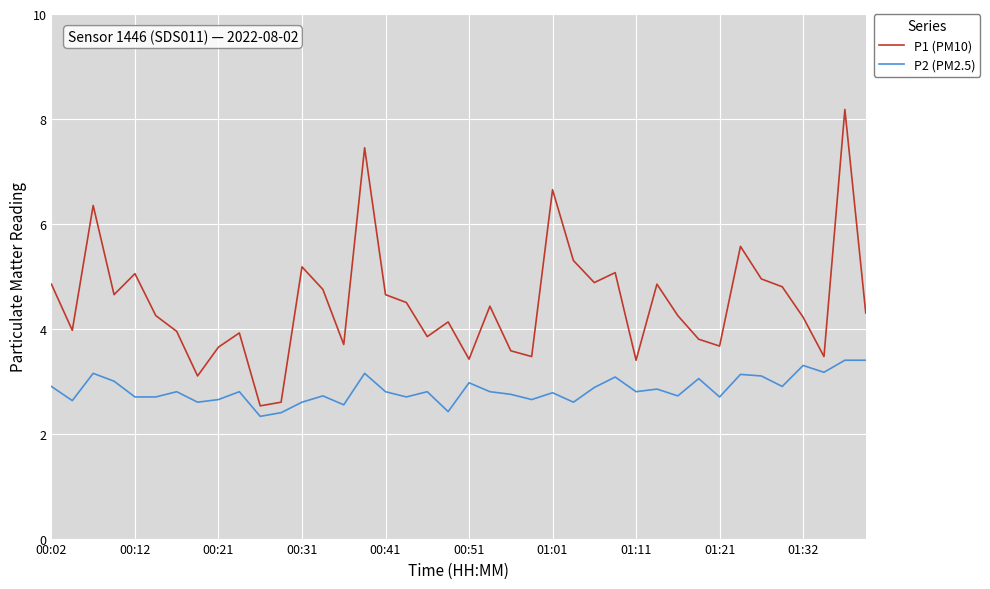

Which series has the largest total across all categories?

P1 (PM10)